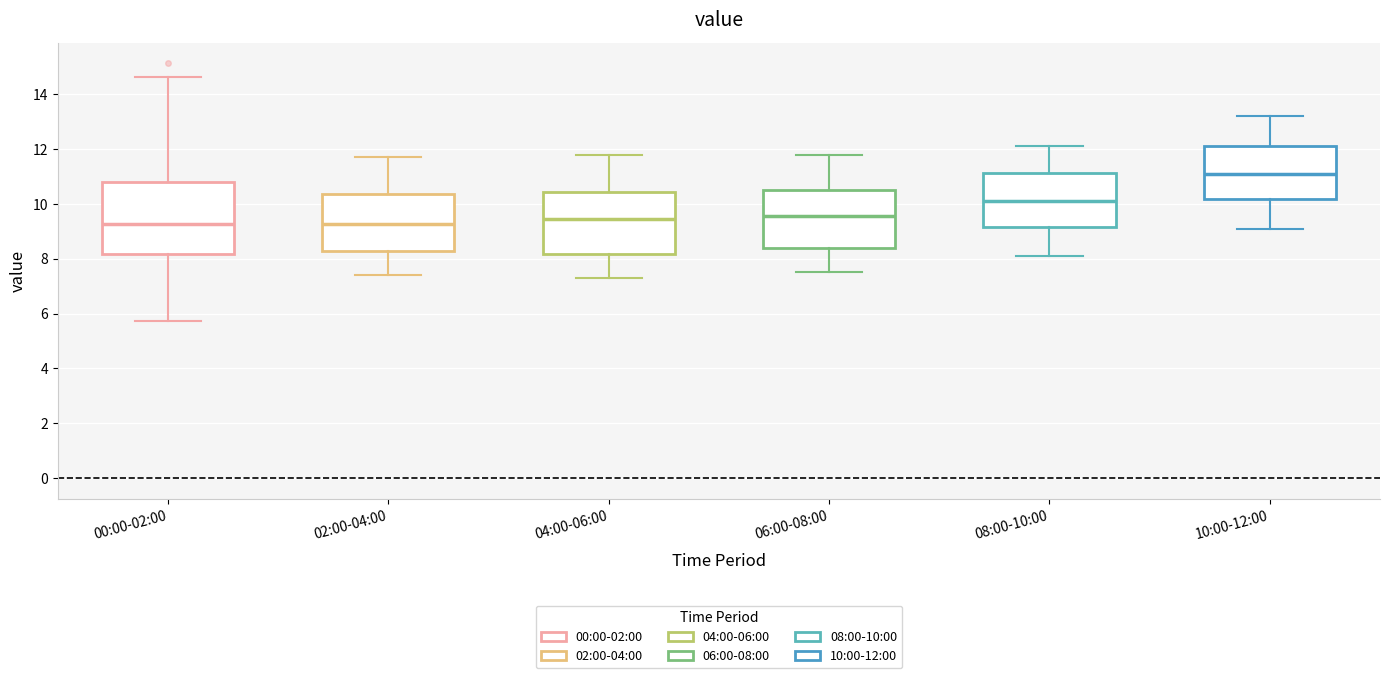

Comparing the boxes themselves (not the whiskers), which one is the tallest?

00:00-02:00